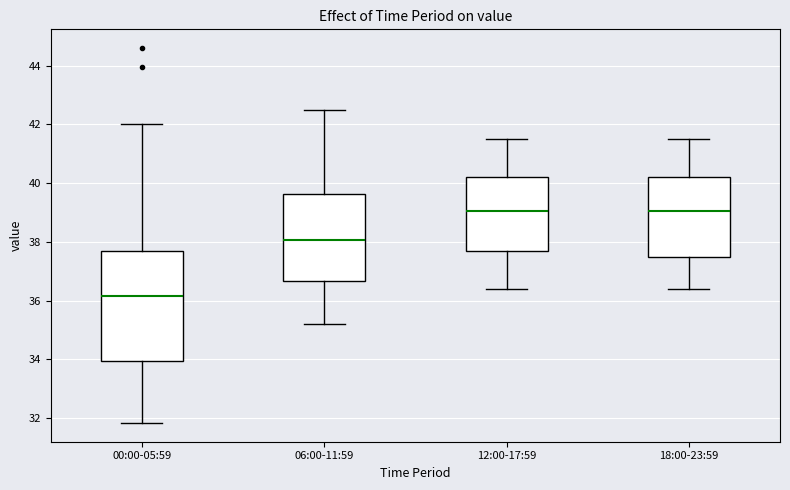

Where is the upper edge of the box for 18:00-23:59 on the y-axis? The values are not printed on the chart, so give them approximately, as read against the axis.

40.2